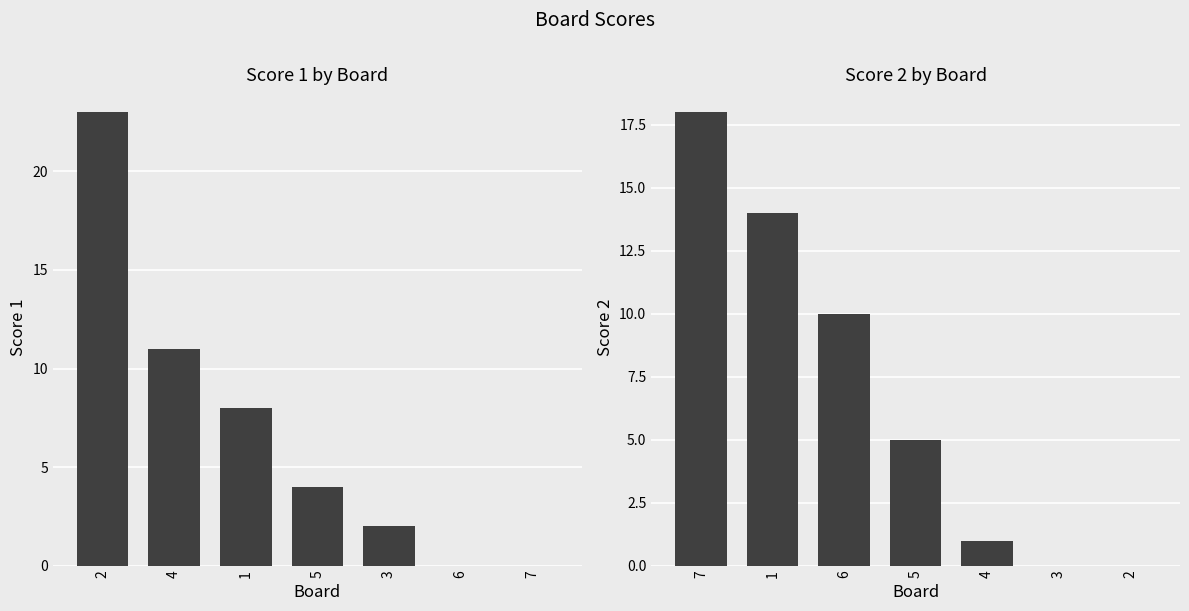

How many bars are there in total?

14